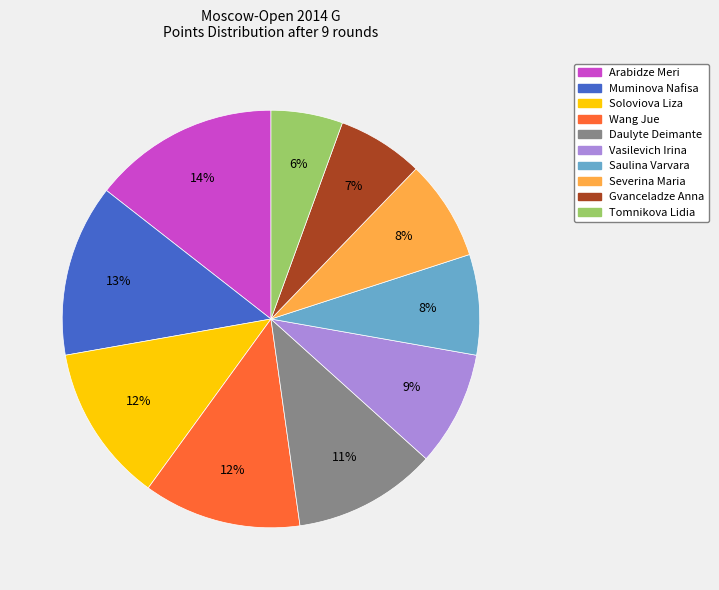

Is it true that Daulyte Deimante is 11% of the pie?

True